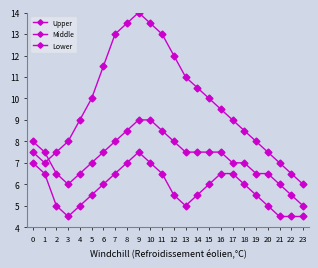

Is the value of Lower at 18 greater than the value of Middle at 3?

No